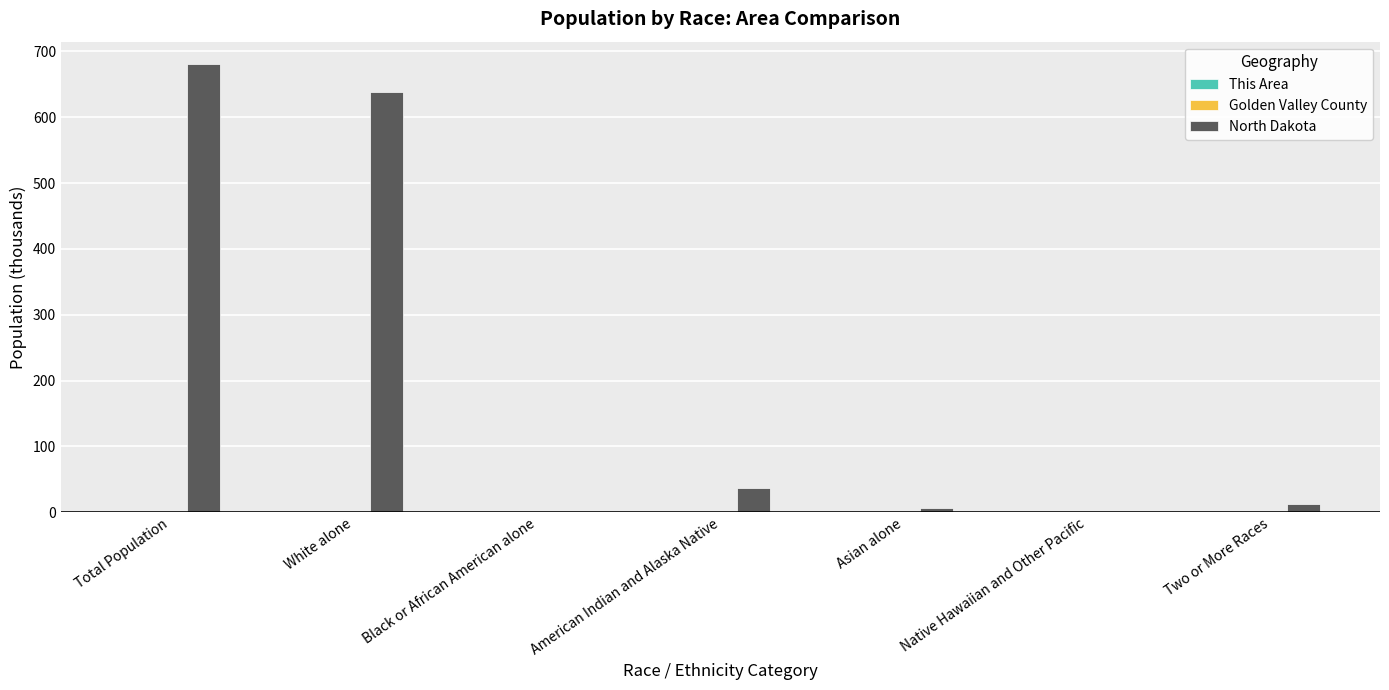

Which category has the highest value across all series?

Total Population